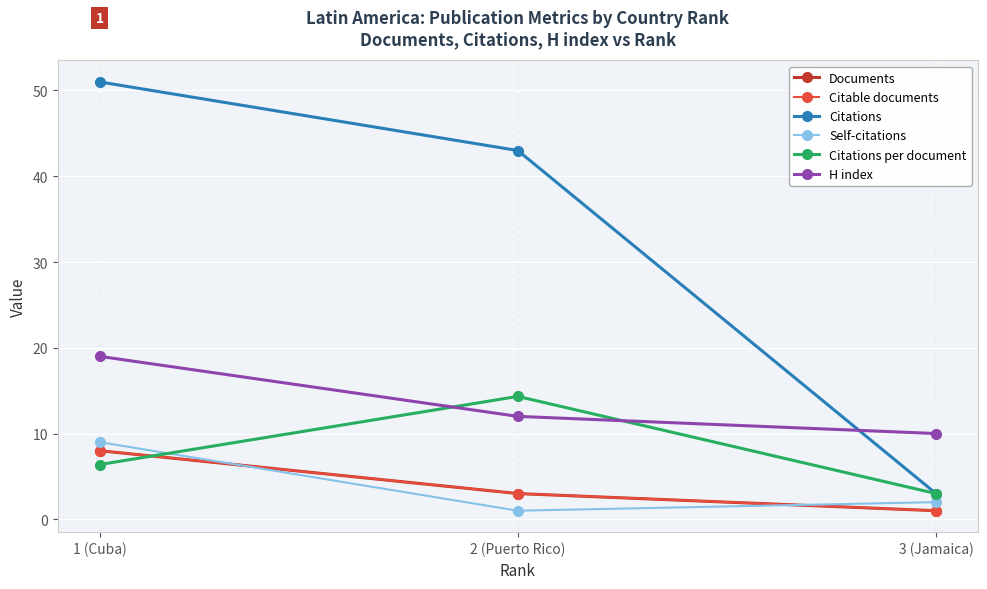

Is the value of Documents at 2 (Puerto Rico) greater than the value of Citations at 3 (Jamaica)?

No